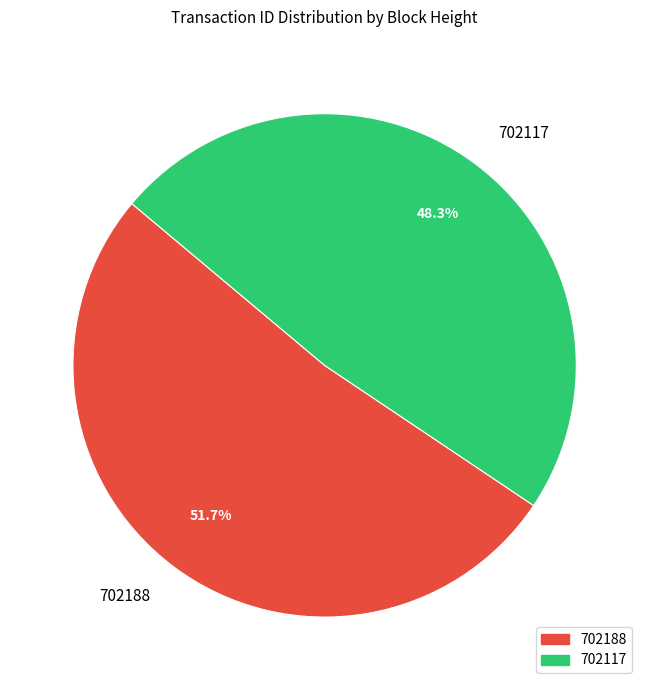

Is the sum of 702188 and 702117 greater than half?

Yes